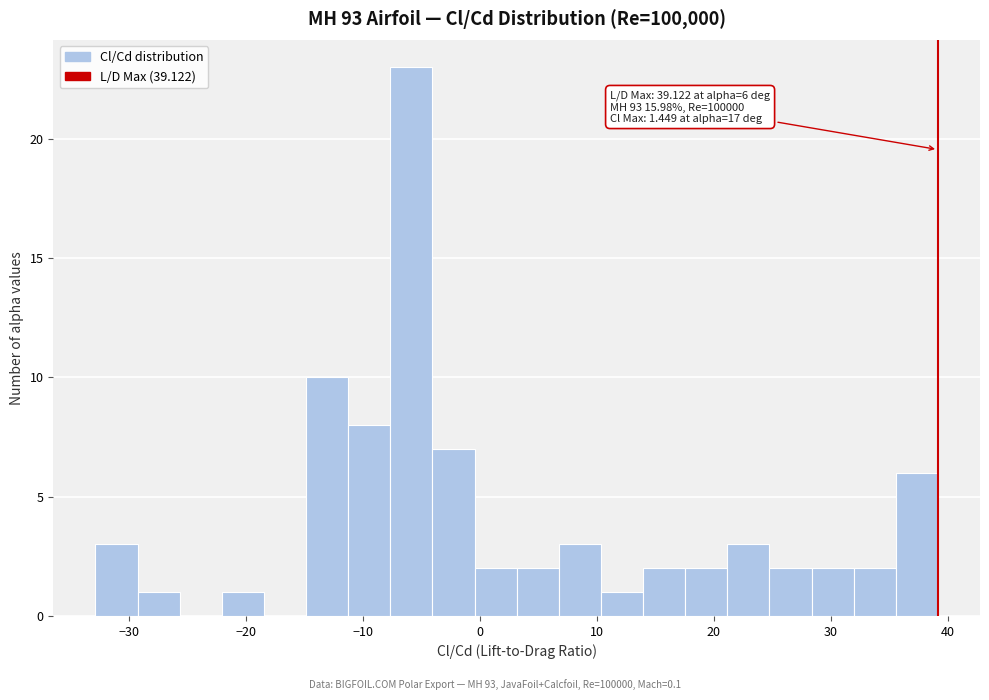

Around what value on the x-axis is the tallest bar? Give the approximate position of its centre, as read against the axis.

-6